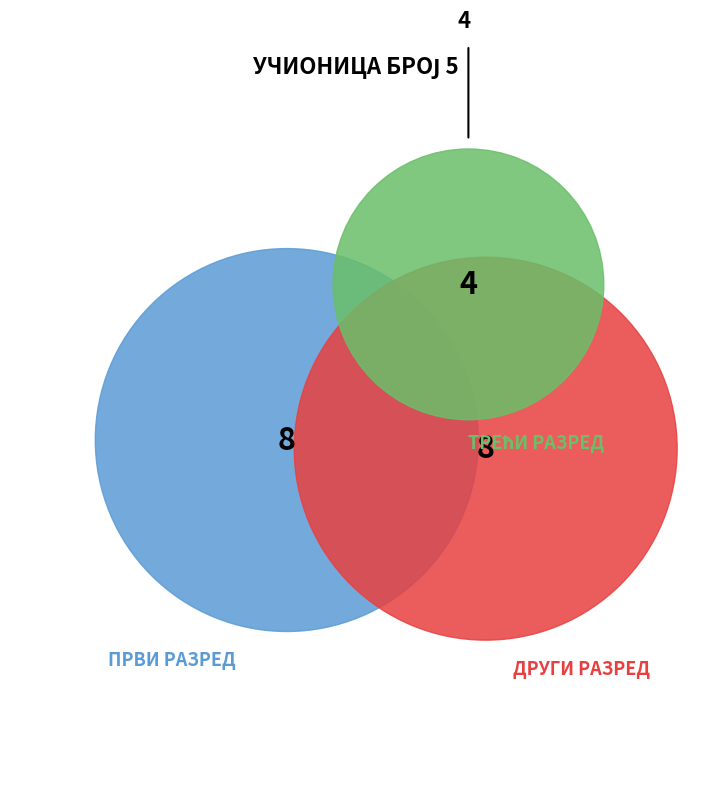

Is there a majority slice in this chart?

No